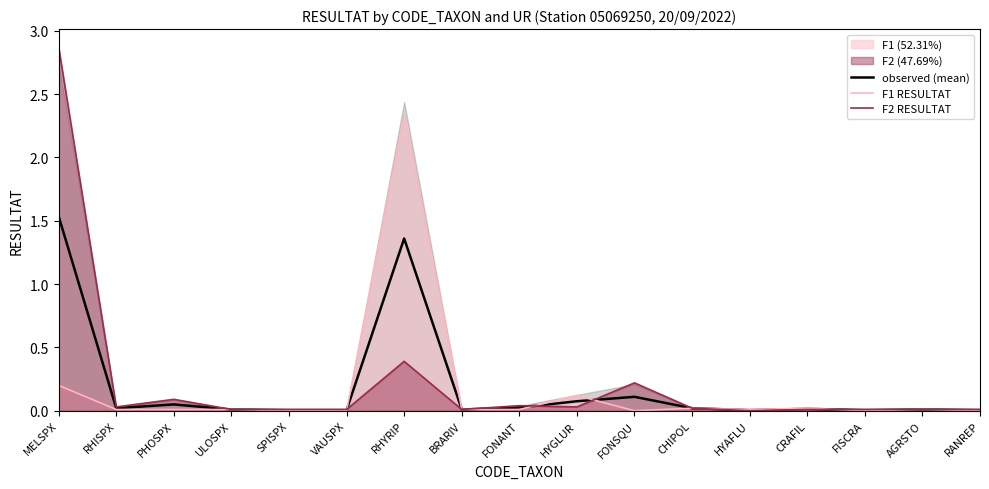

At which label does F1 RESULTAT reach its peak?

RHYRIP